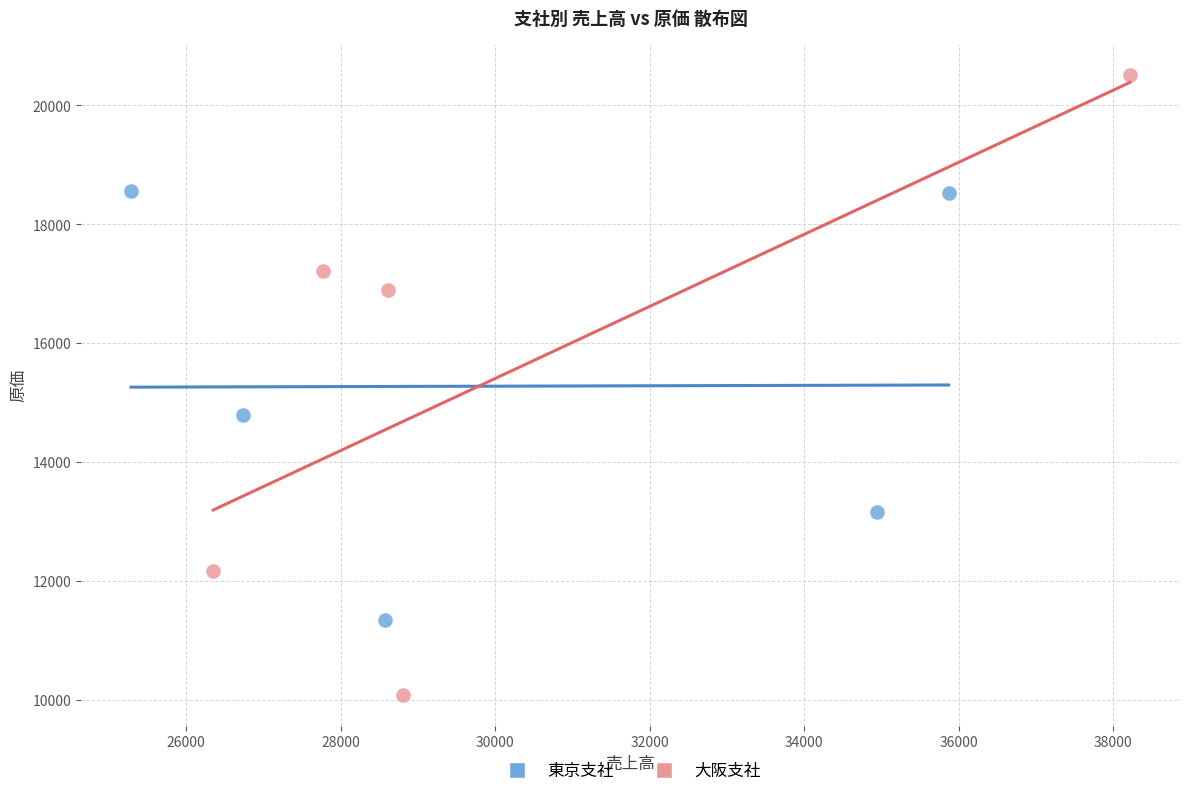

Which series reaches the maximum Y coordinate?

大阪支社